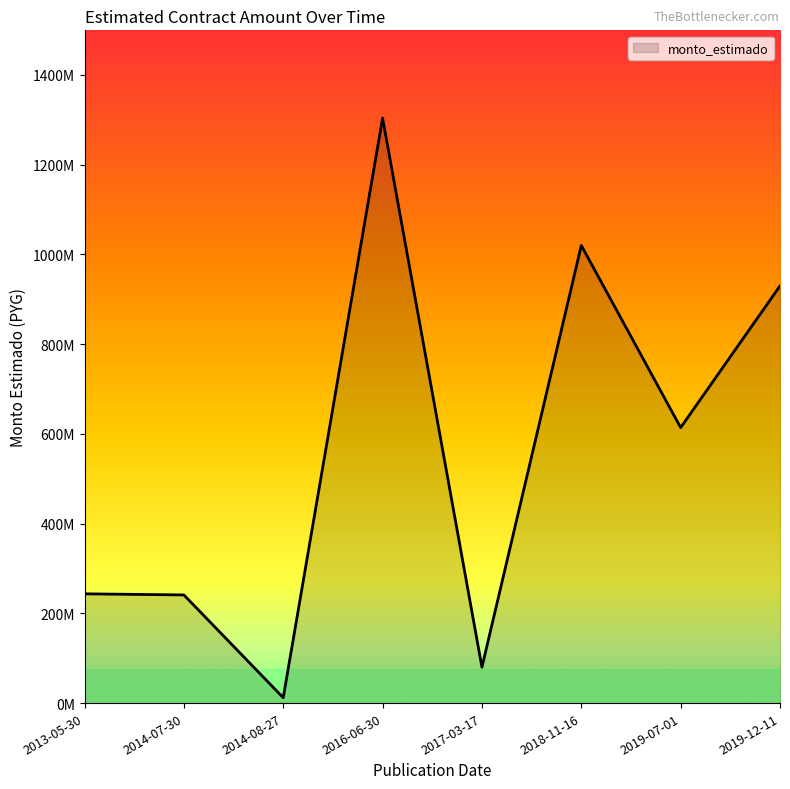

Is it true that the value at 2013-05-30 is 243504762?

True